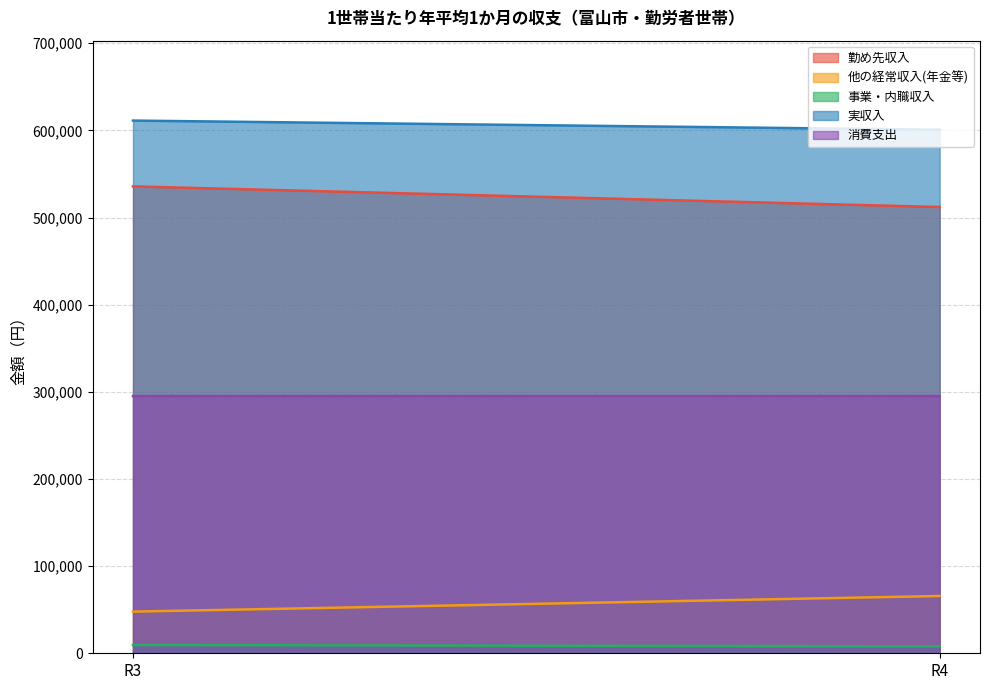

Reading right to left, extract all data points from this chart.

勤め先収入: 512099	535796
他の経常収入(年金等): 65713	47802
事業・内職収入: 7947	9485
実収入: 600800	611307
消費支出: 295180	295152